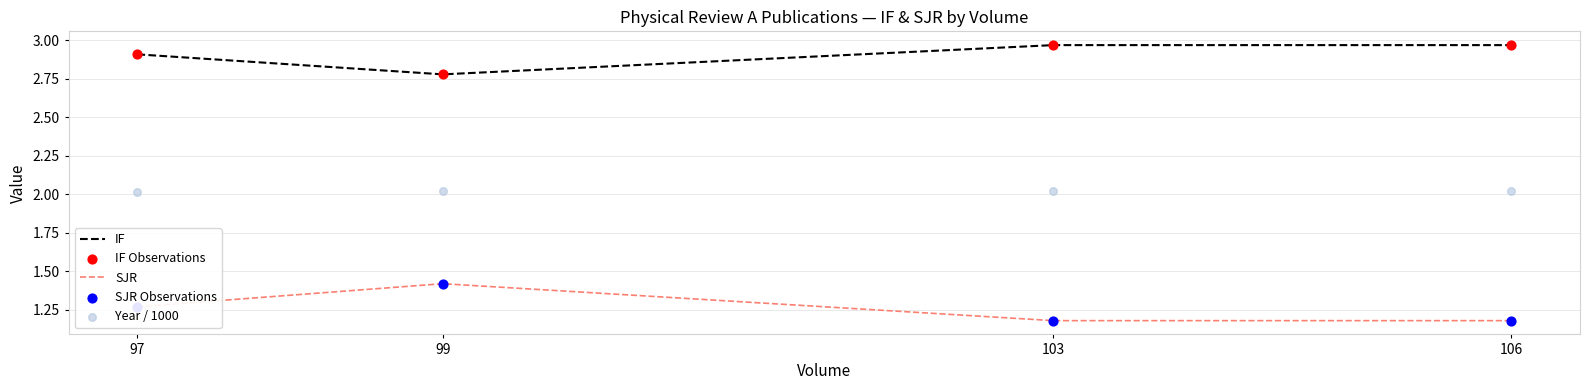

Which series contains the highest Y value?

IF